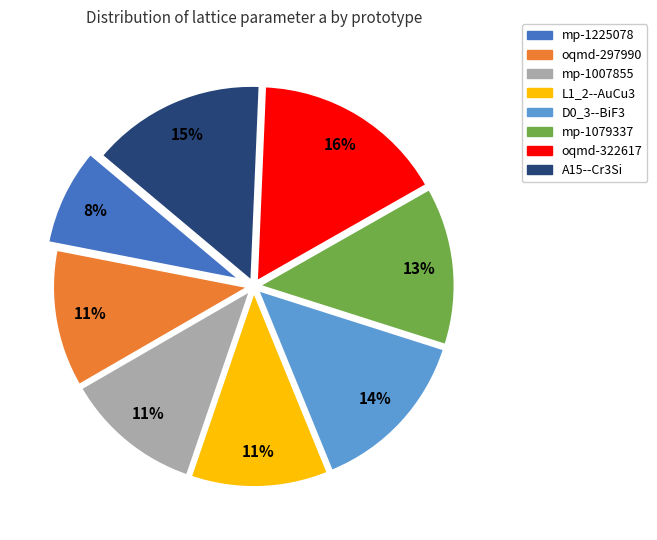

Between mp-1007855 and D0_3--BiF3, which is larger?

D0_3--BiF3